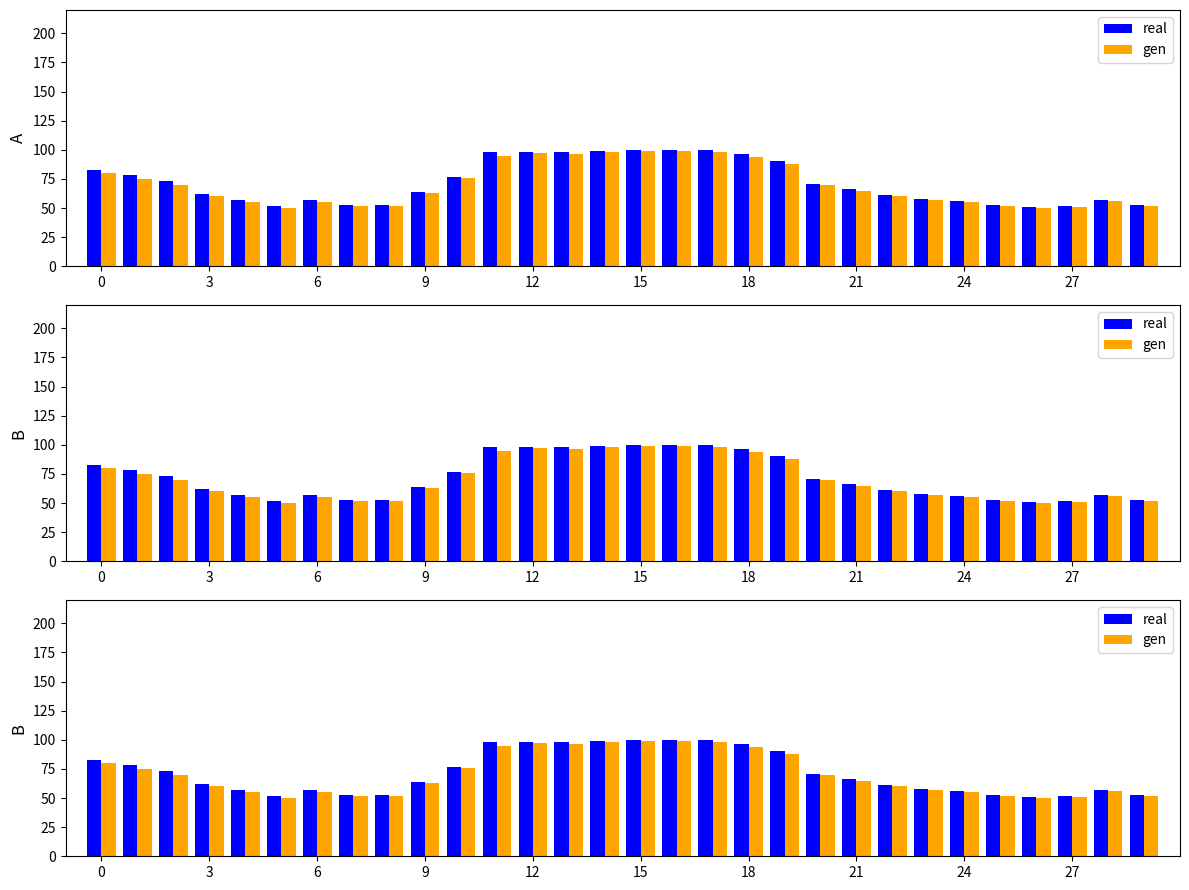

Rank the series by their average value, from highest to lowest.

real, gen